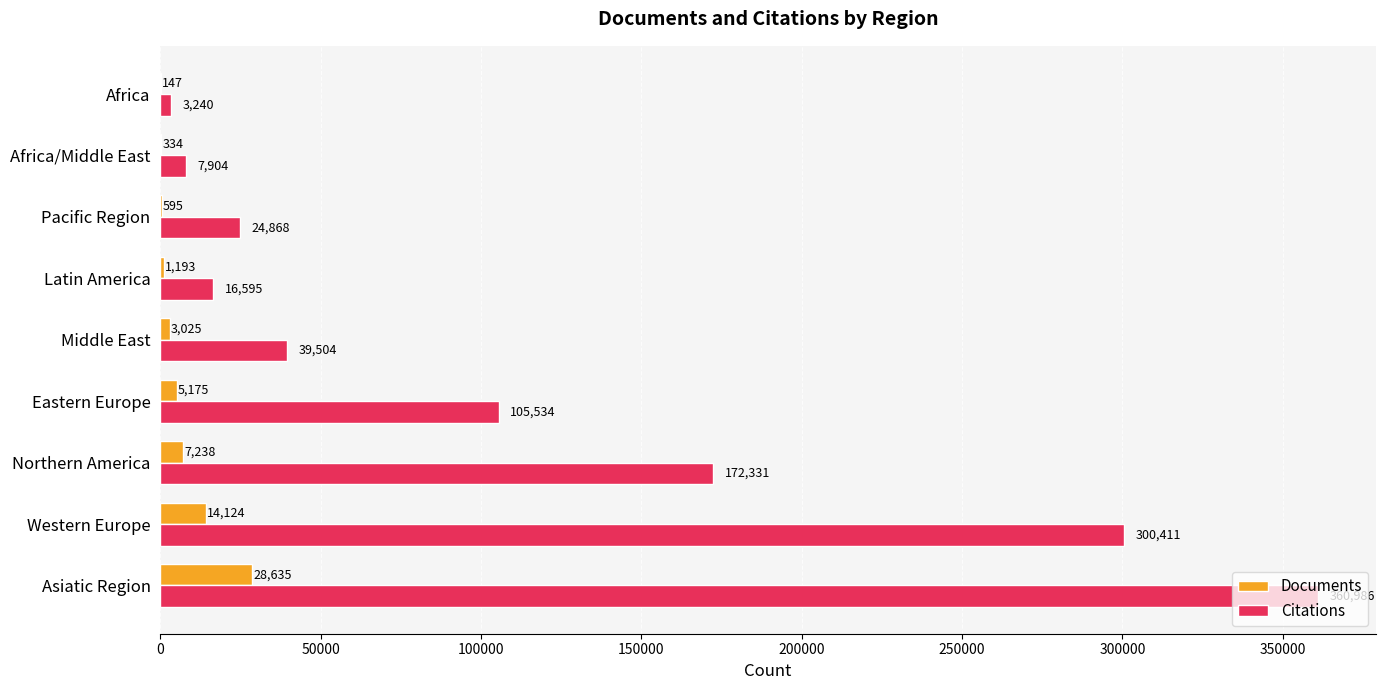

Between Eastern Europe and Latin America, which series saw the biggest shift?

Citations